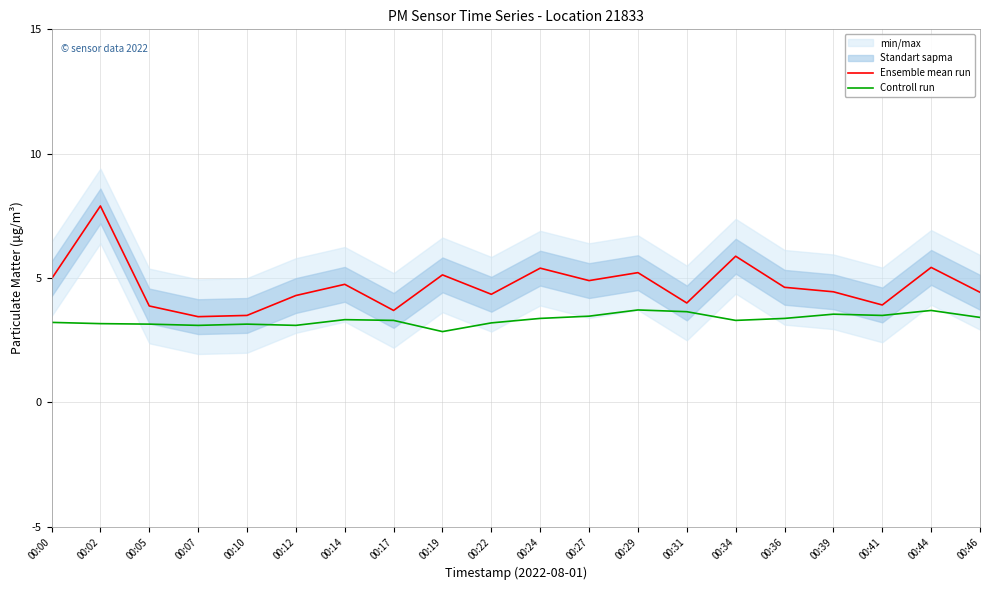

At how many categories does at least one series exceed 6?

1